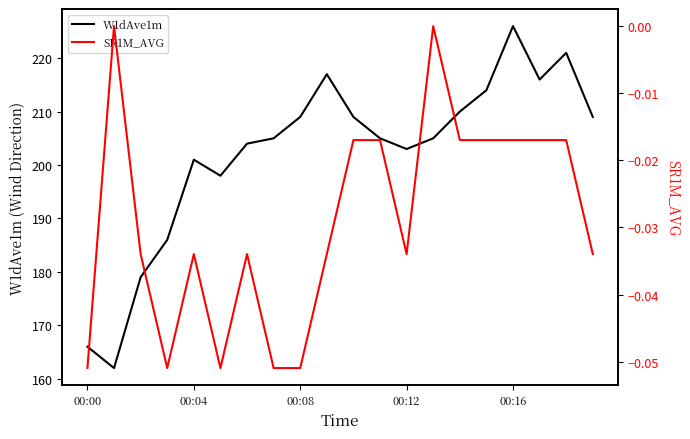

What are all the series names shown in the legend?

W1dAve1m, SR1M_AVG